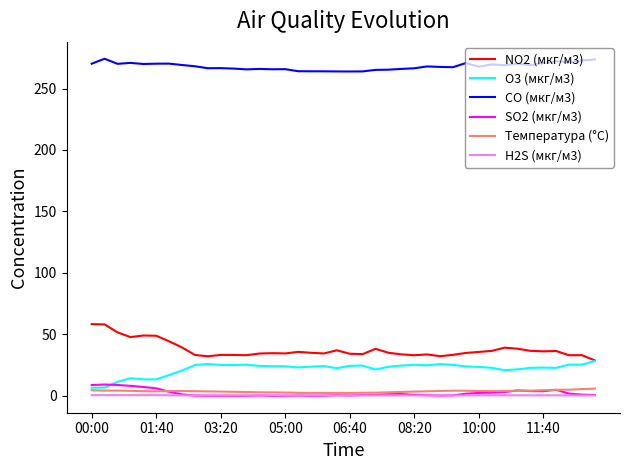

True or false: H2S (мкг/м3) and CO (мкг/м3) intersect in this chart.

False